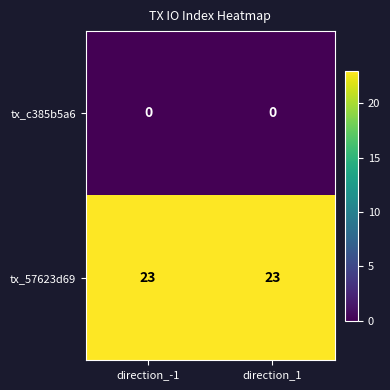

What is the spread (max minus min) of values at direction_-1?

23